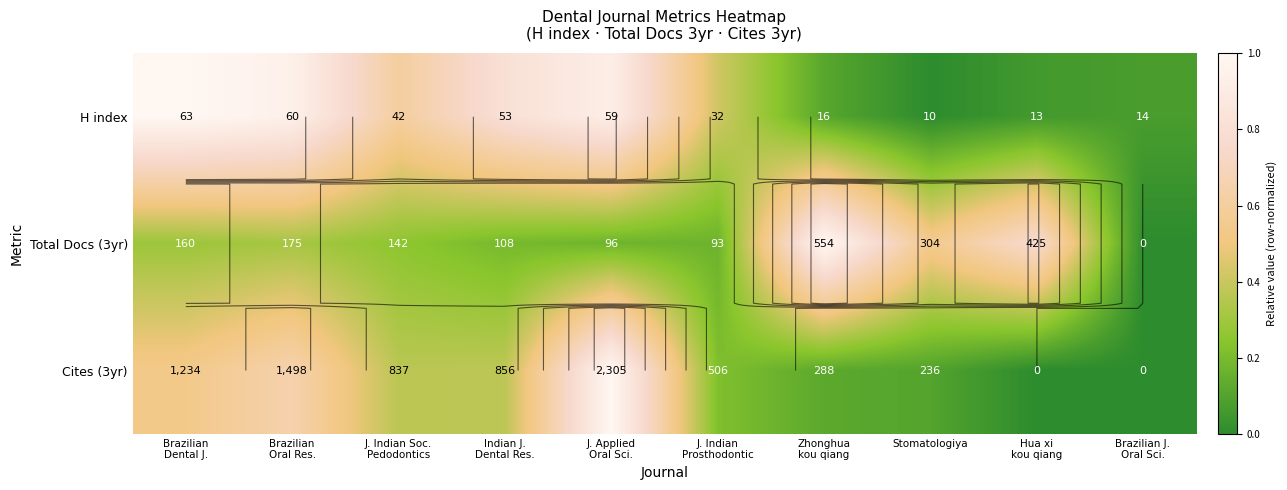

True or false: Cites (3yr) has a value of 0.0 at Brazilian J. Oral Sci..

True